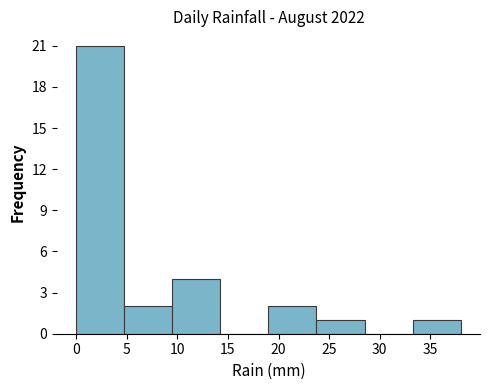

What is the height of the bar covering 9.50 to 14.25 on the x-axis? Neither the bar edges nor the heights are printed on the chart, so give them approximately, as read against the axes.

4